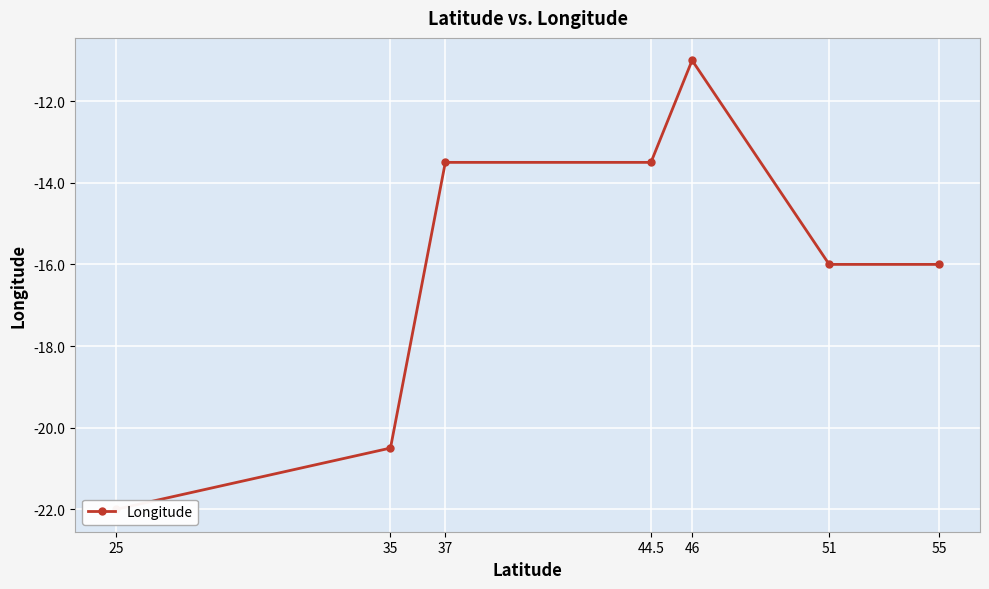

Between 35 and 44.5, which is larger?

44.5